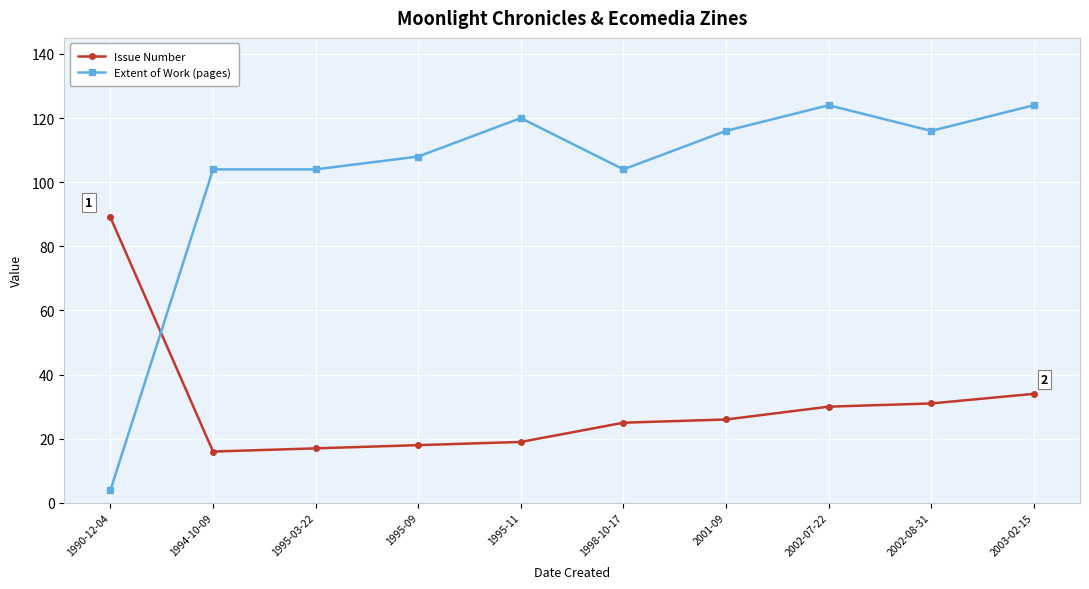

At which label is Issue Number closest to 52?

2003-02-15